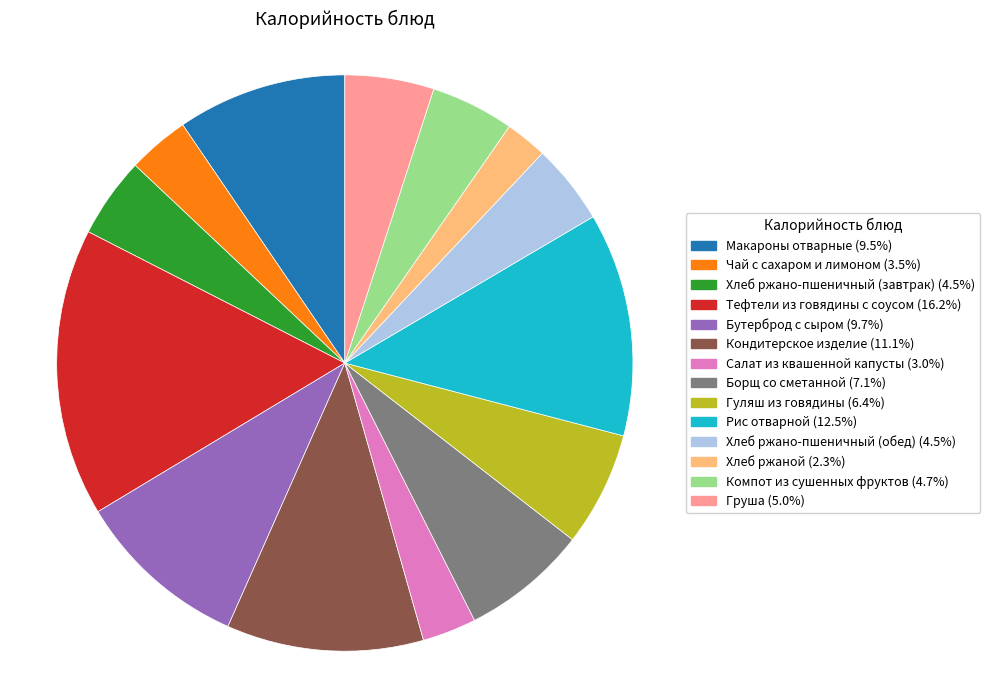

What is the smallest slice in the pie chart?

Хлеб ржаной